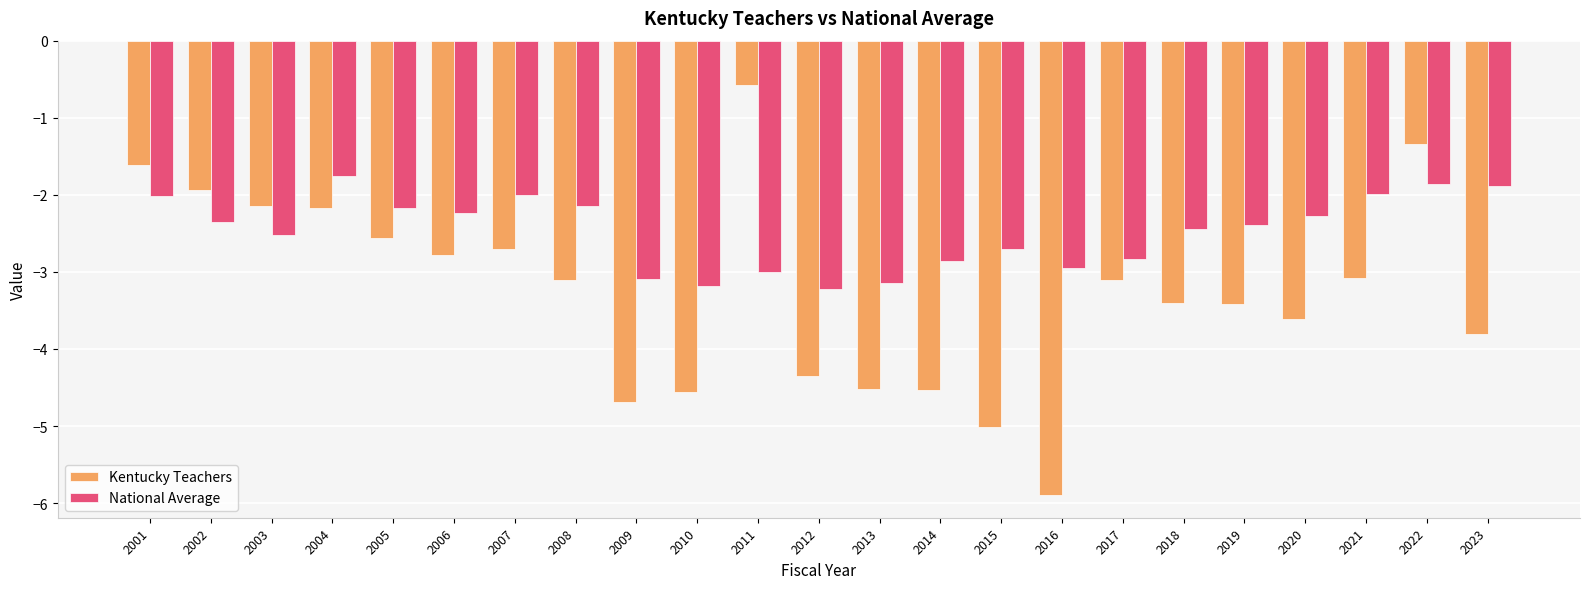

What is the value of the Kentucky Teachers bar at the 9th from the left?

-4.7